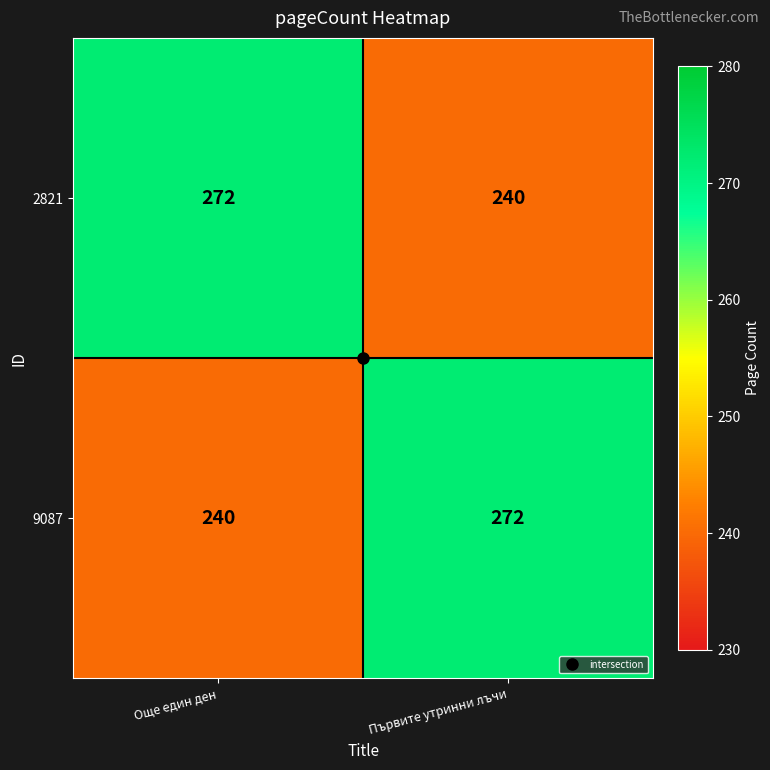

Is the value of 9087 at Още един ден greater than the value of 2821 at Още един ден?

No